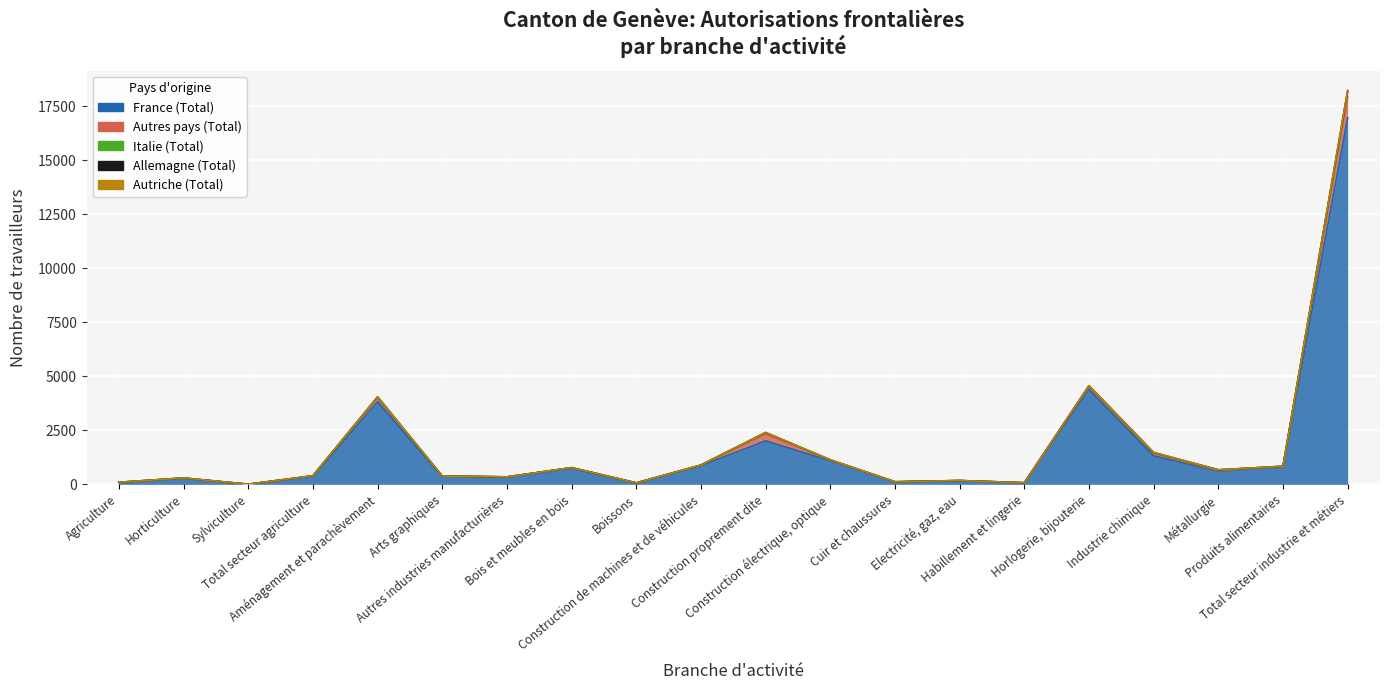

The value of Autriche (Total) at Métallurgie is 2. True or false?

False